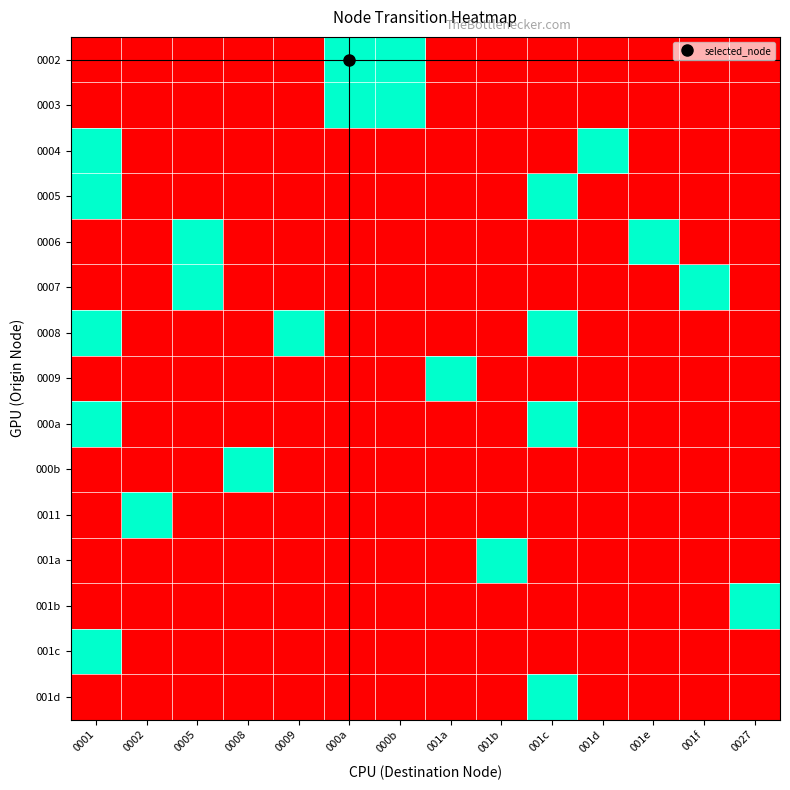

Reading right to left, what are all the values shown in this chart?

0002: 0027=0	001f=0	001e=0	001d=0	001c=0	001b=0	001a=0	000b=1	000a=1	0009=0	0008=0	0005=0	0002=0	0001=0
0003: 0027=0	001f=0	001e=0	001d=0	001c=0	001b=0	001a=0	000b=1	000a=1	0009=0	0008=0	0005=0	0002=0	0001=0
0004: 0027=0	001f=0	001e=0	001d=1	001c=0	001b=0	001a=0	000b=0	000a=0	0009=0	0008=0	0005=0	0002=0	0001=1
0005: 0027=0	001f=0	001e=0	001d=0	001c=1	001b=0	001a=0	000b=0	000a=0	0009=0	0008=0	0005=0	0002=0	0001=1
0006: 0027=0	001f=0	001e=1	001d=0	001c=0	001b=0	001a=0	000b=0	000a=0	0009=0	0008=0	0005=1	0002=0	0001=0
0007: 0027=0	001f=1	001e=0	001d=0	001c=0	001b=0	001a=0	000b=0	000a=0	0009=0	0008=0	0005=1	0002=0	0001=0
0008: 0027=0	001f=0	001e=0	001d=0	001c=1	001b=0	001a=0	000b=0	000a=0	0009=1	0008=0	0005=0	0002=0	0001=1
0009: 0027=0	001f=0	001e=0	001d=0	001c=0	001b=0	001a=1	000b=0	000a=0	0009=0	0008=0	0005=0	0002=0	0001=0
000a: 0027=0	001f=0	001e=0	001d=0	001c=1	001b=0	001a=0	000b=0	000a=0	0009=0	0008=0	0005=0	0002=0	0001=1
000b: 0027=0	001f=0	001e=0	001d=0	001c=0	001b=0	001a=0	000b=0	000a=0	0009=0	0008=1	0005=0	0002=0	0001=0
0011: 0027=0	001f=0	001e=0	001d=0	001c=0	001b=0	001a=0	000b=0	000a=0	0009=0	0008=0	0005=0	0002=1	0001=0
001a: 0027=0	001f=0	001e=0	001d=0	001c=0	001b=1	001a=0	000b=0	000a=0	0009=0	0008=0	0005=0	0002=0	0001=0
001b: 0027=1	001f=0	001e=0	001d=0	001c=0	001b=0	001a=0	000b=0	000a=0	0009=0	0008=0	0005=0	0002=0	0001=0
001c: 0027=0	001f=0	001e=0	001d=0	001c=0	001b=0	001a=0	000b=0	000a=0	0009=0	0008=0	0005=0	0002=0	0001=1
001d: 0027=0	001f=0	001e=0	001d=0	001c=1	001b=0	001a=0	000b=0	000a=0	0009=0	0008=0	0005=0	0002=0	0001=0